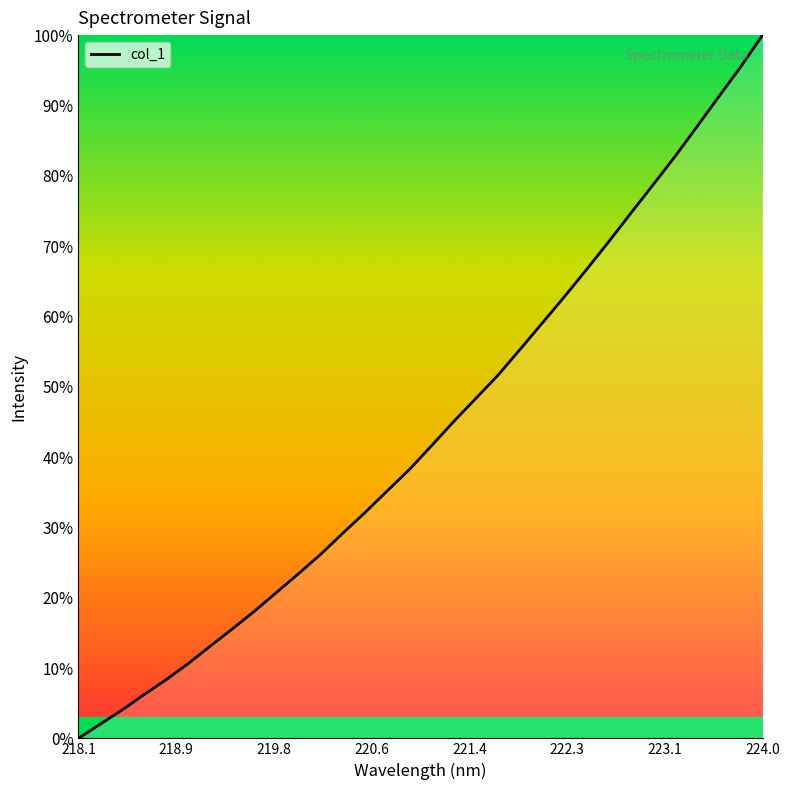

True or false: there are more than 0 points higher than both neighbors.

False